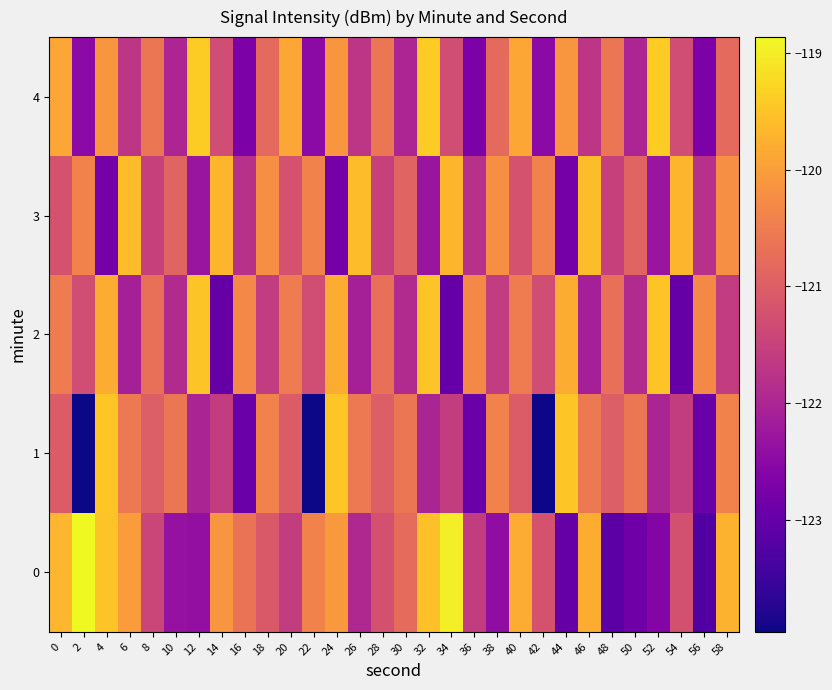

Which series has the largest total across all categories?

3